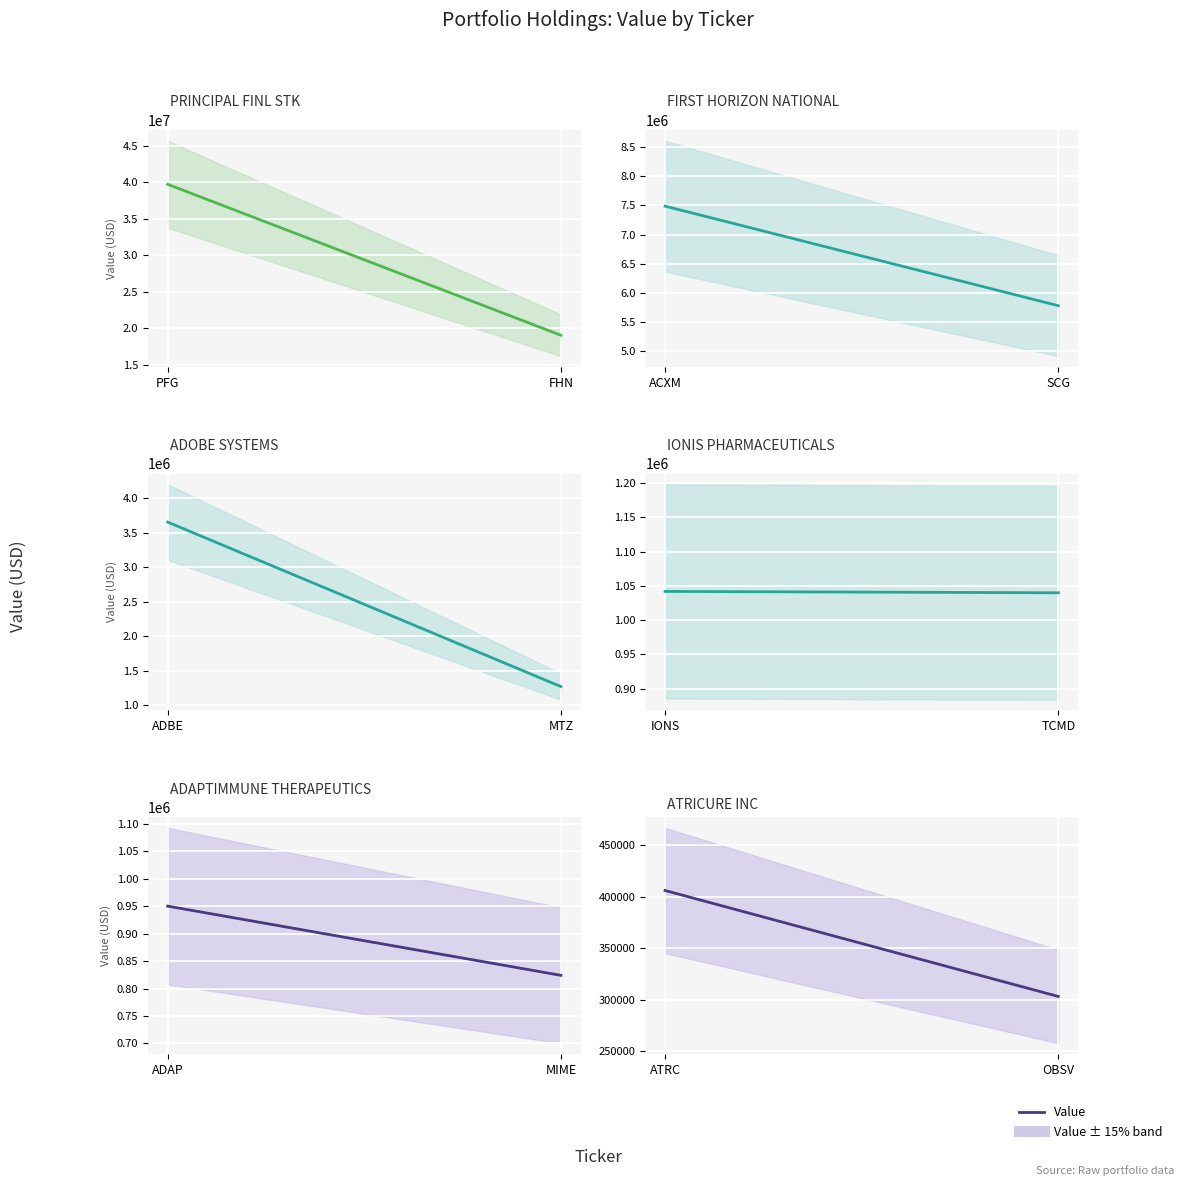

What is the smallest value displayed?

303000